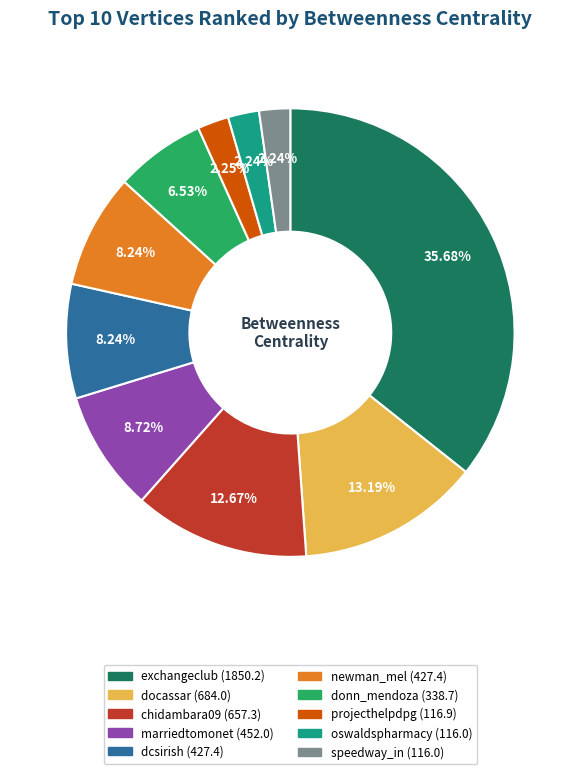

What percentage is the speedway_in slice, to the nearest percent?

2%